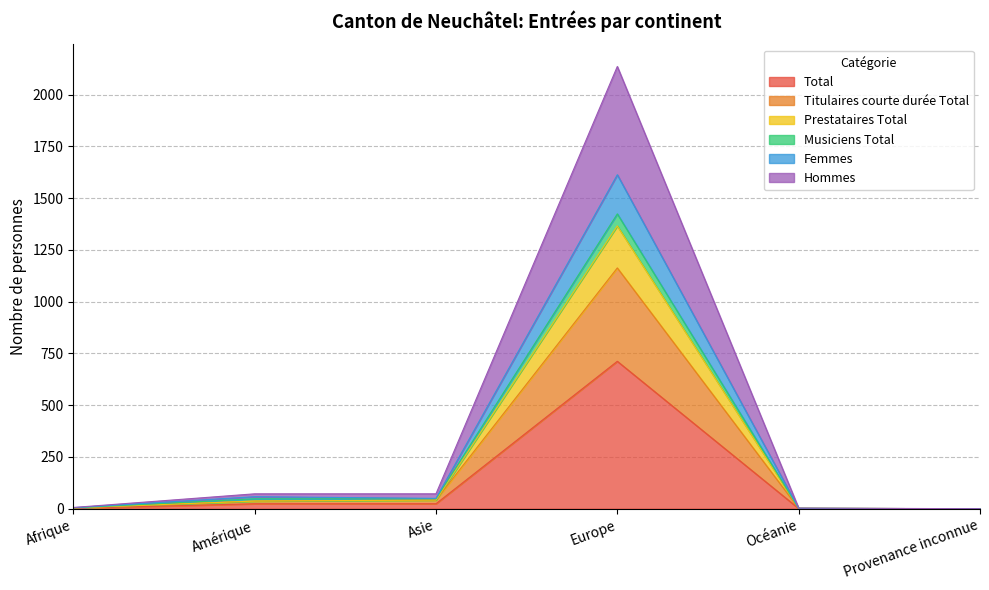

True or false: Hommes and Femmes intersect in this chart.

False